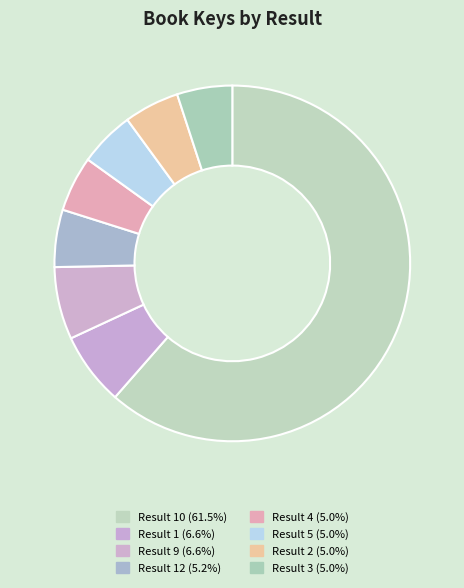

How many segments does this pie chart have?

8